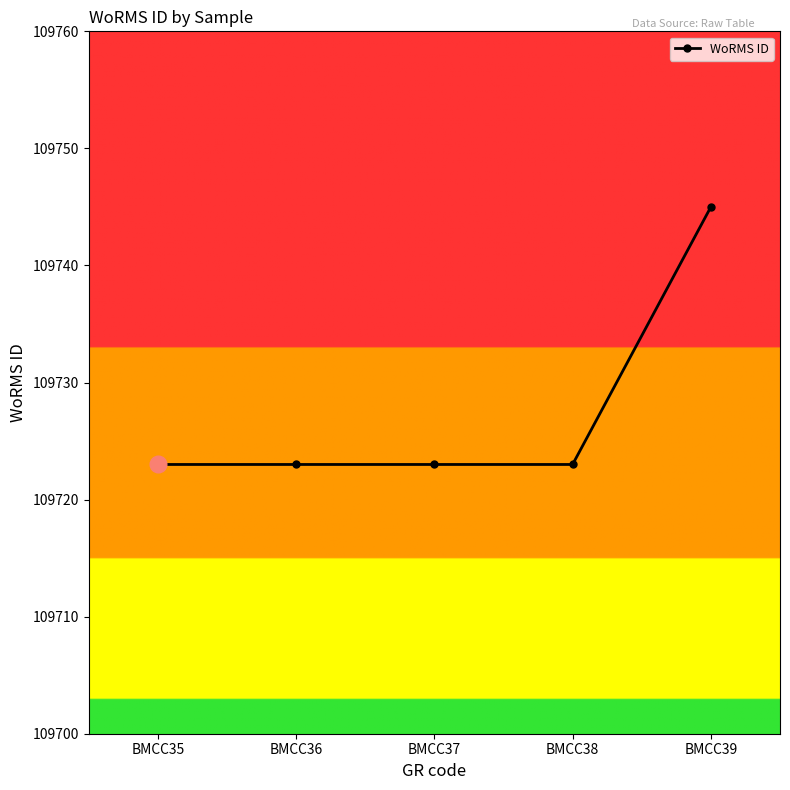

What is the value of the 4th point from the left?

109723